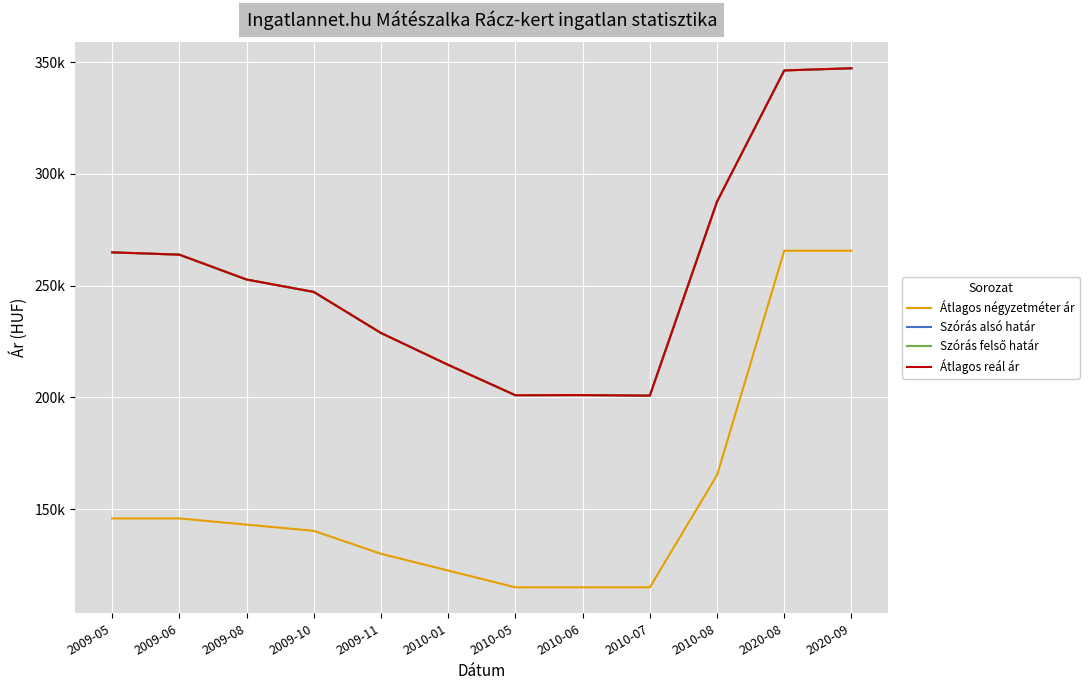

What is the total value across all series at 2009-10?

881836